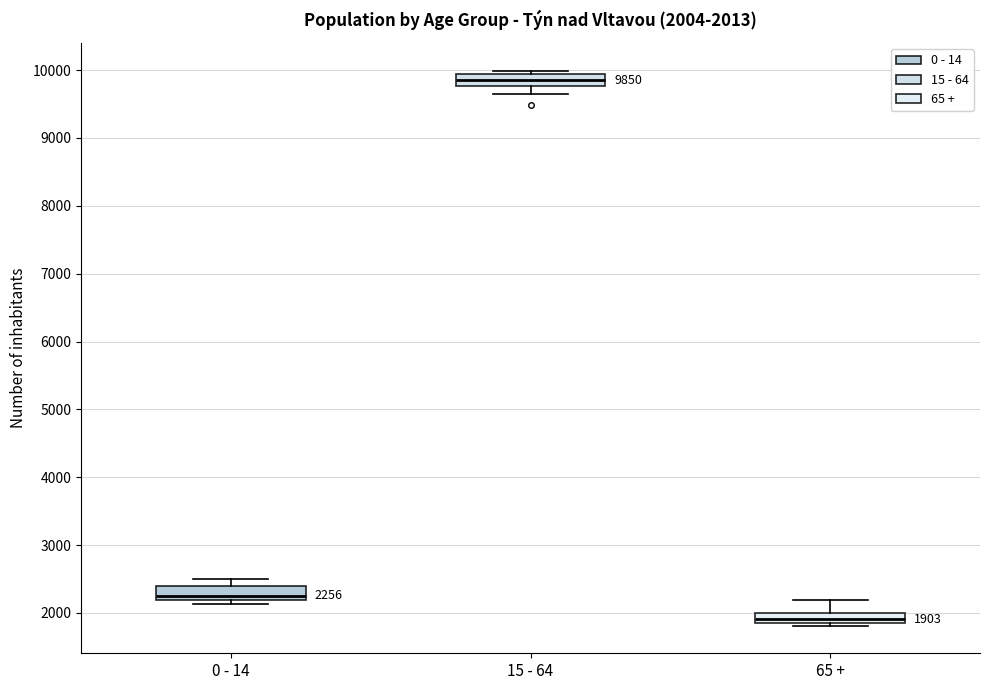

Which box has the lowest median line?

65 +